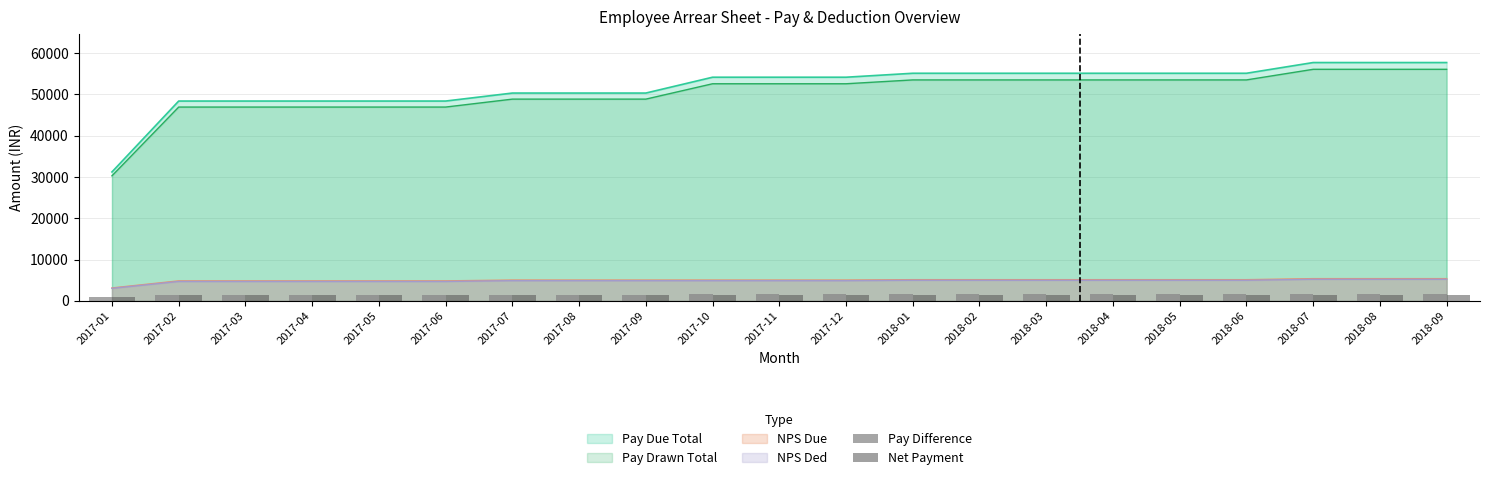

The Pay Difference series shows 2121 at 2018-01. True or false?

False